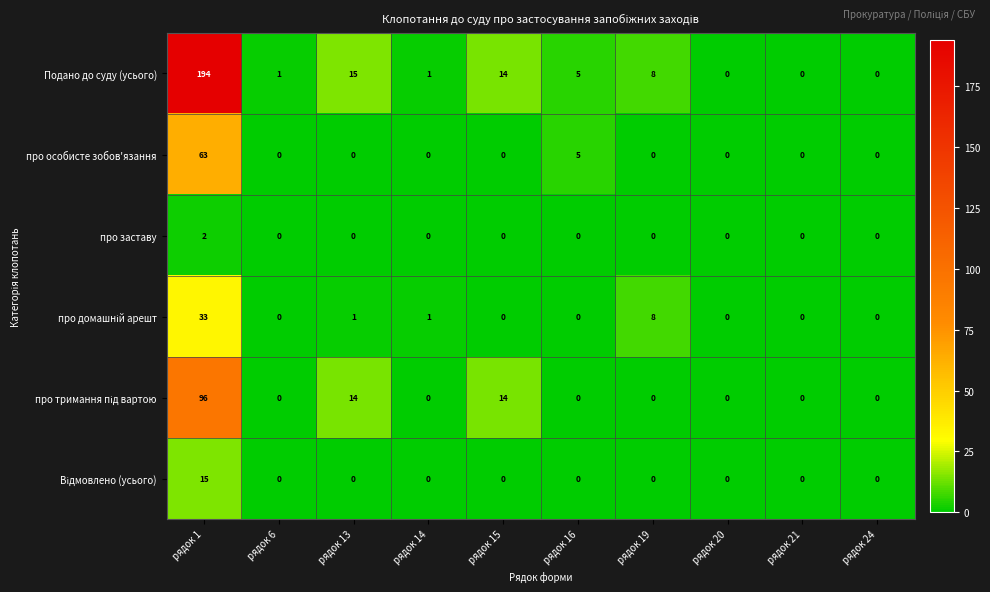

The value of про особисте зобов'язання at рядок 14 is 26. True or false?

False